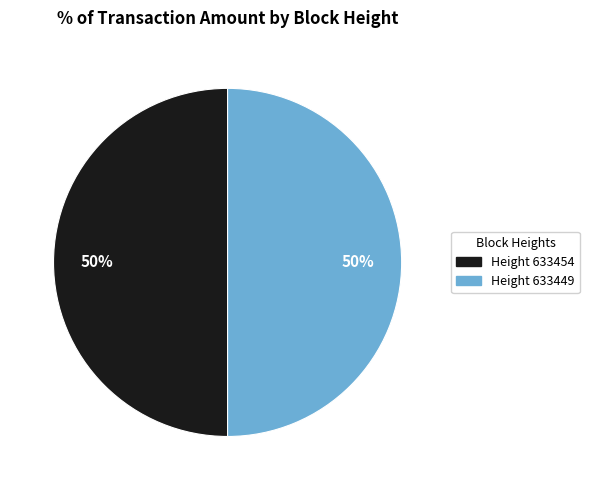

To the nearest percent, what is the average slice percentage?

50%